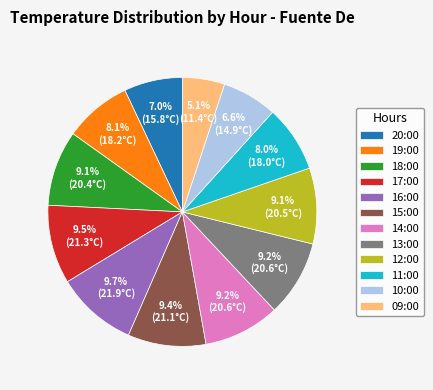

The 15:00 slice represents 21% of the pie. True or false?

False